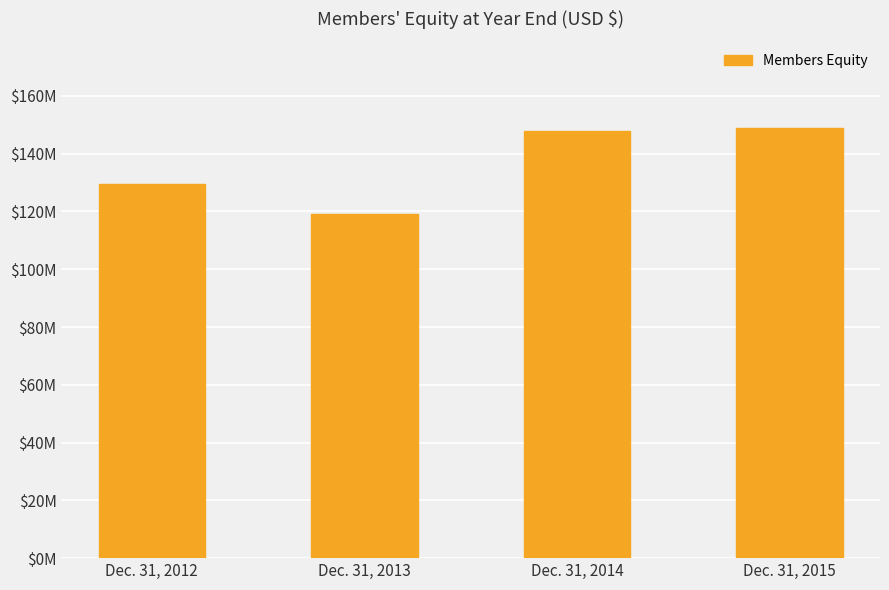

Are the bars horizontal?

No